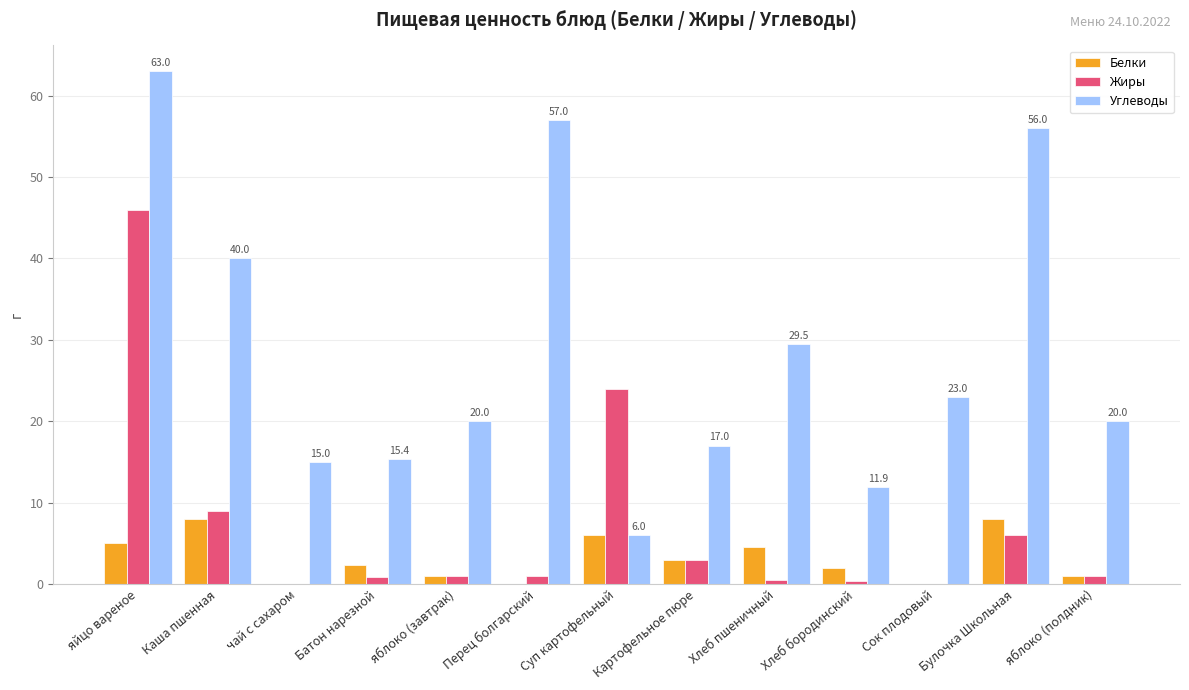

What is the difference between the Жиры values at Картофельное пюре and Батон нарезной?

2.1